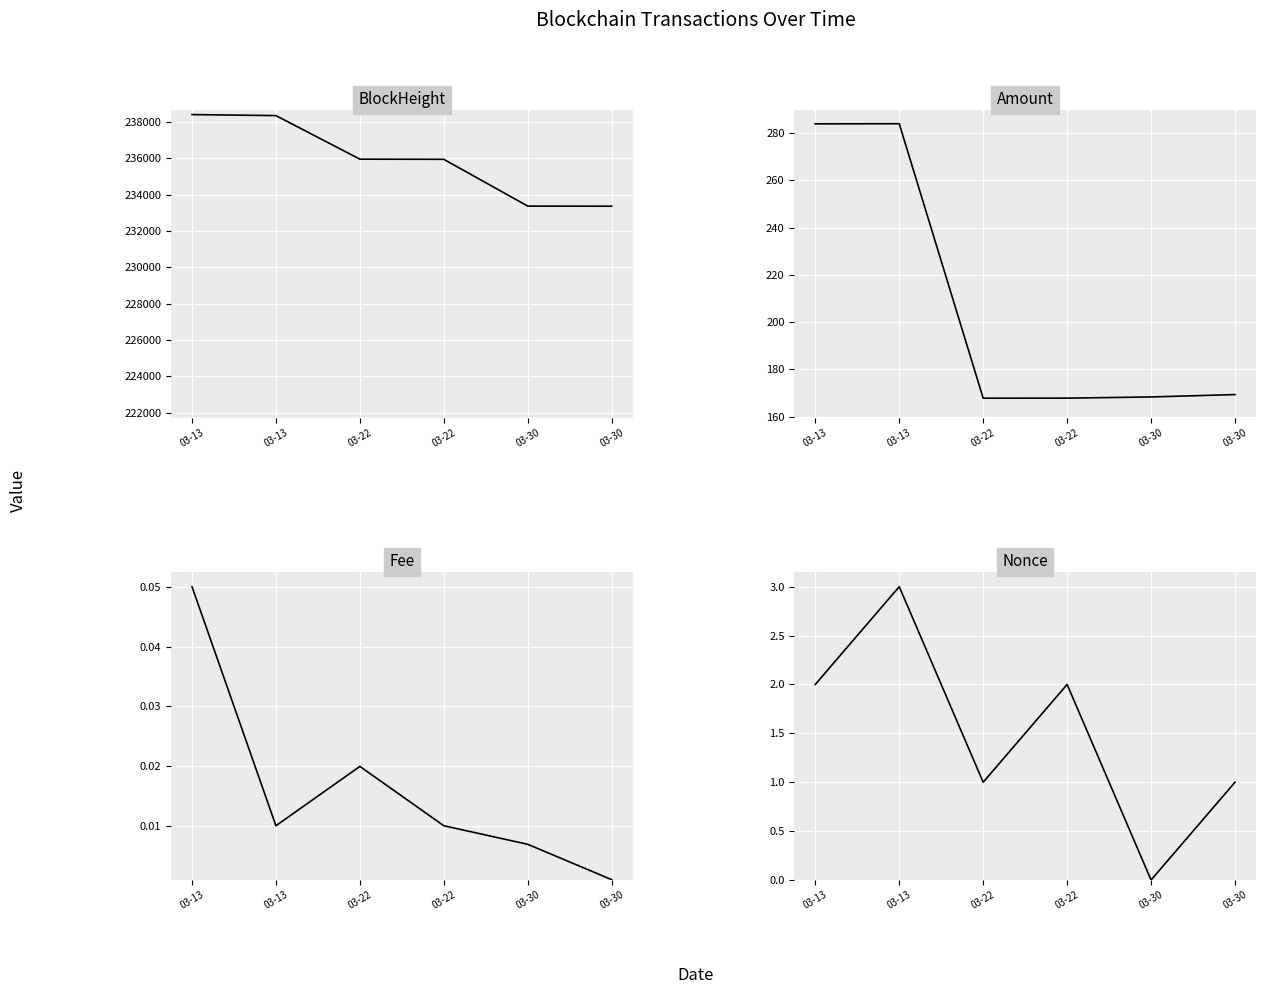

At which category is the sum across all series the highest?

03-13